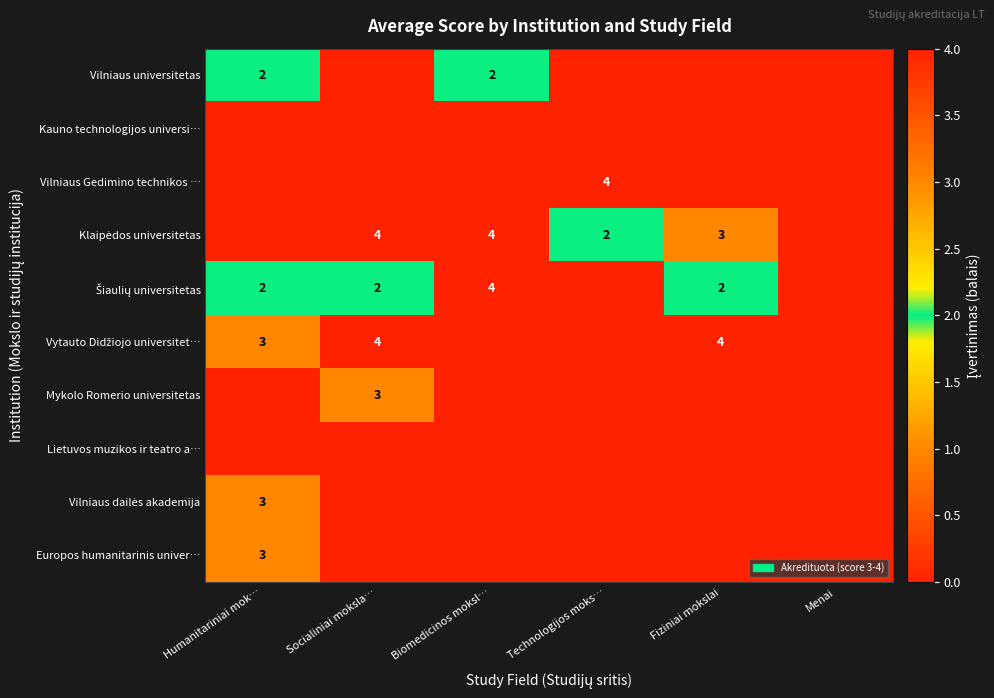

Is it true that Vilniaus universitetas equals 3 at Biomedicinos moksl…?

False